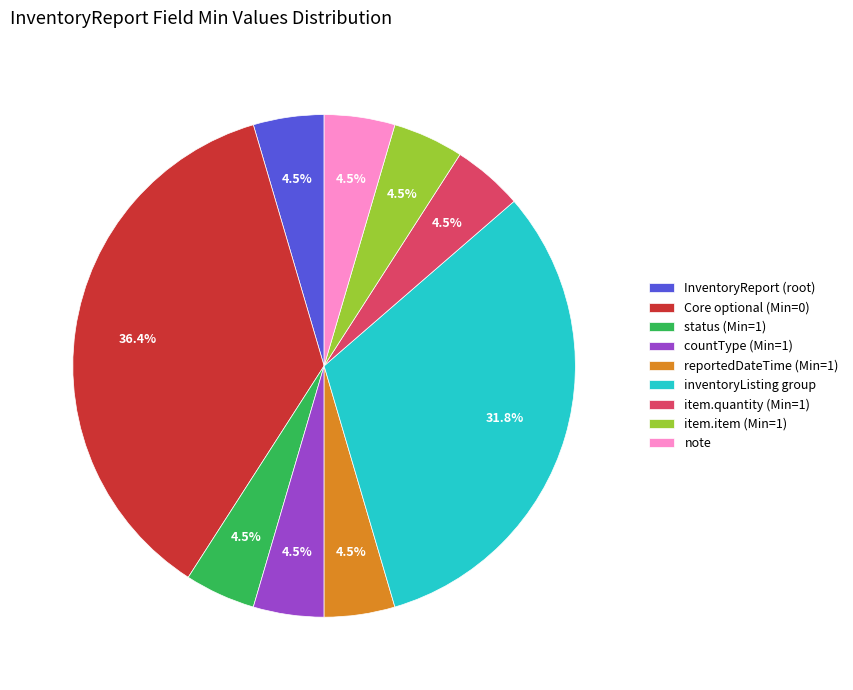

Does status (Min=1) represent more than half of the total?

No